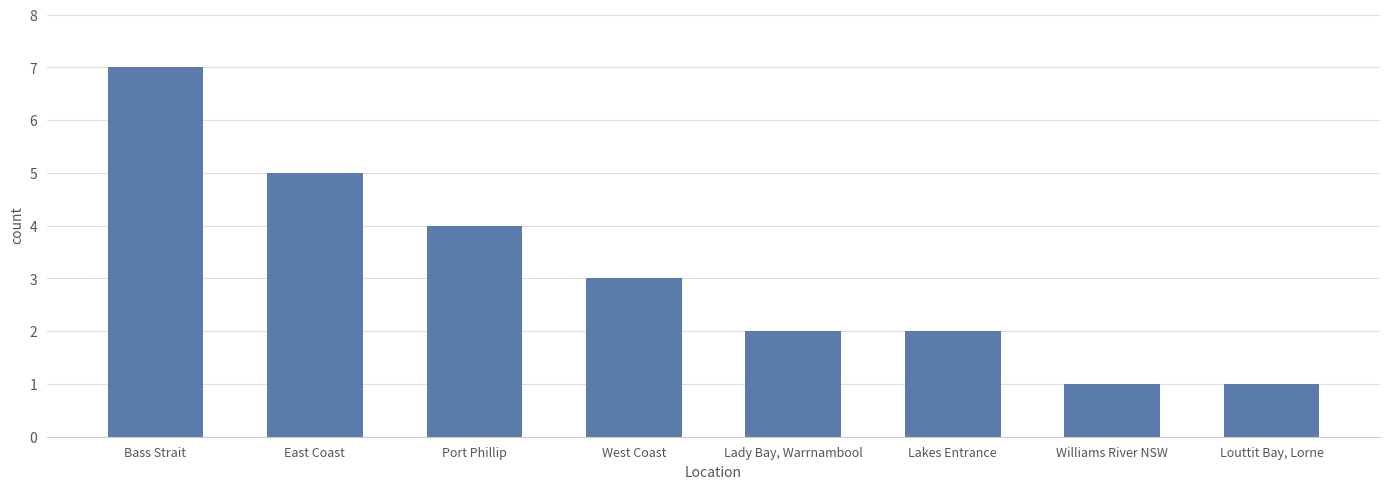

What is the maximum value shown in the chart?

7